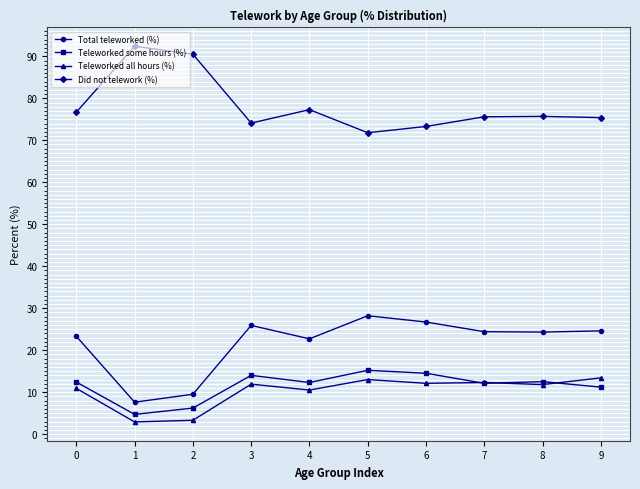

True or false: Total teleworked (%) and Teleworked all hours (%) intersect in this chart.

False